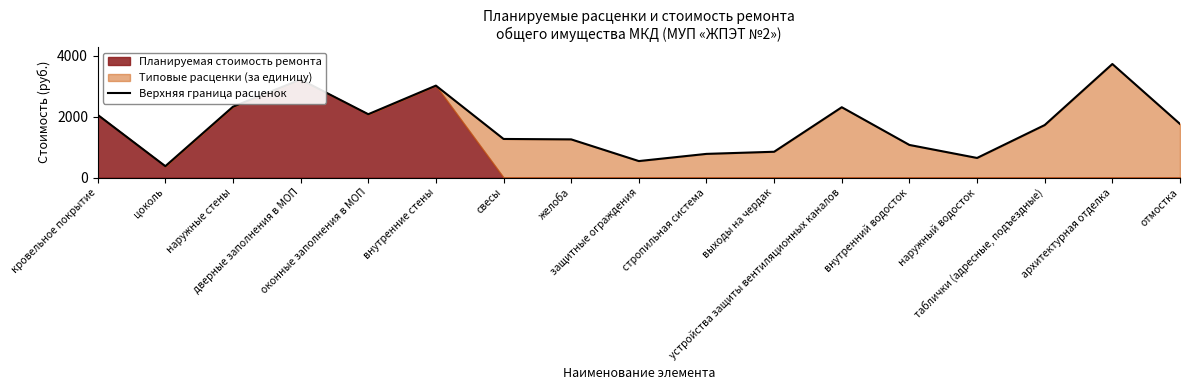

What is the difference between the maximum and second lowest values?

3192.8